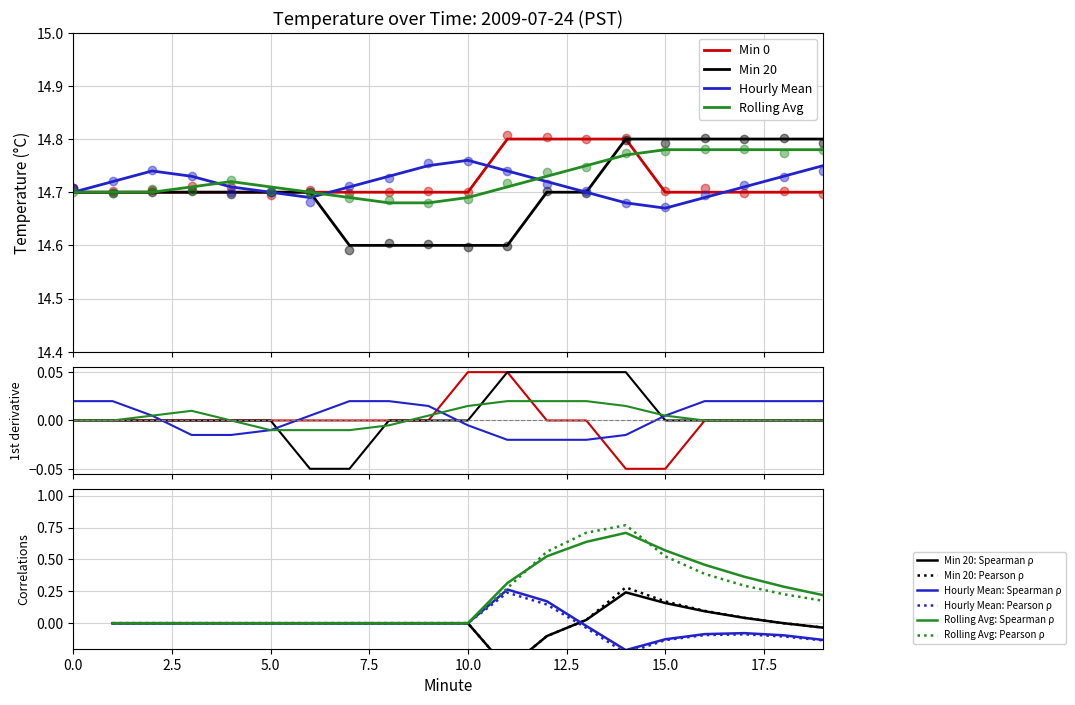

Count the Rolling Avg values in the range 14 to 15.

20